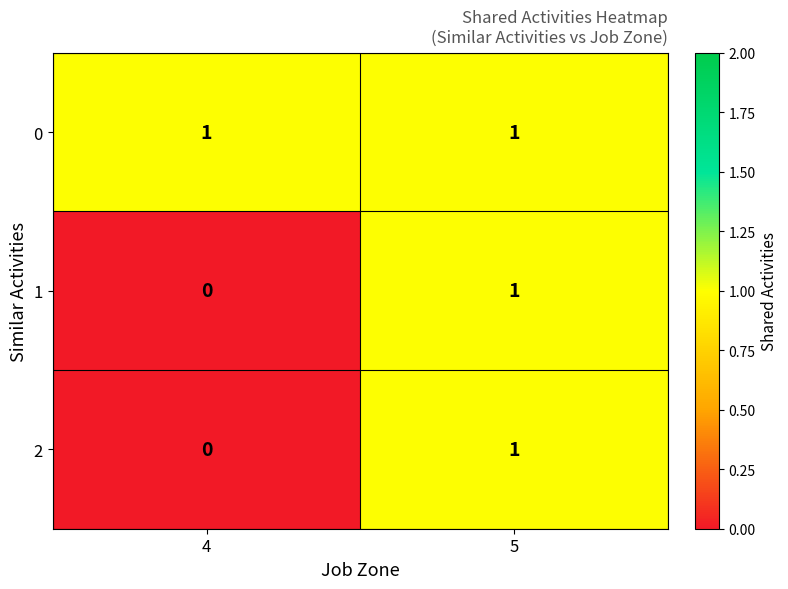

Reading left to right, transcribe all the data shown in this chart.

0: 4=1	5=1
1: 4=0	5=1
2: 4=0	5=1